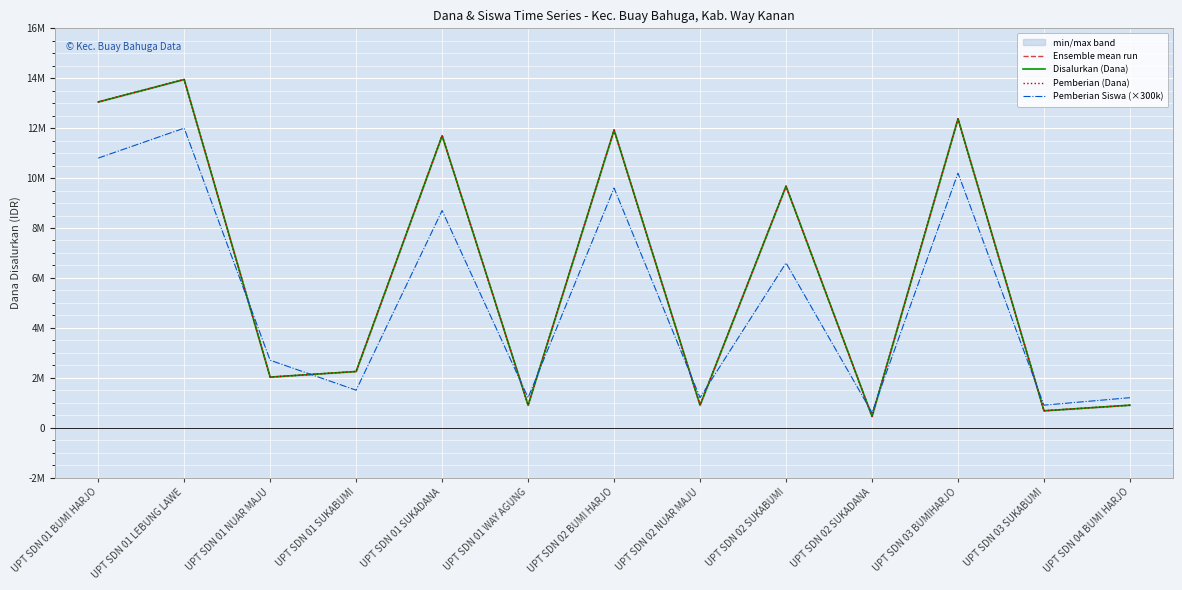

In Ensemble mean run, how many points are lower than both neighbors (excluding endpoints)?

5